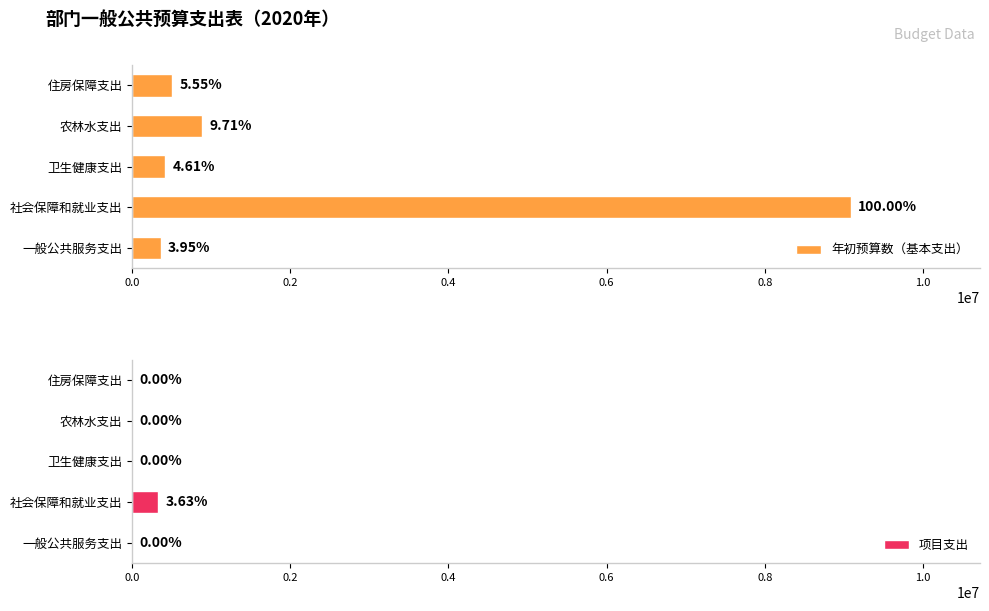

What is the sum of all 项目支出 values?

330000